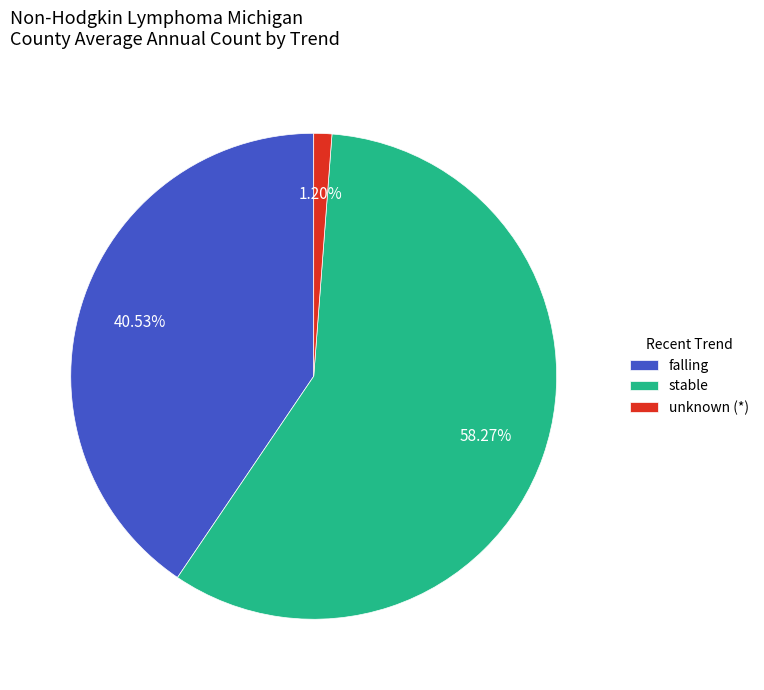

What is the smallest slice in the pie chart?

unknown (*)